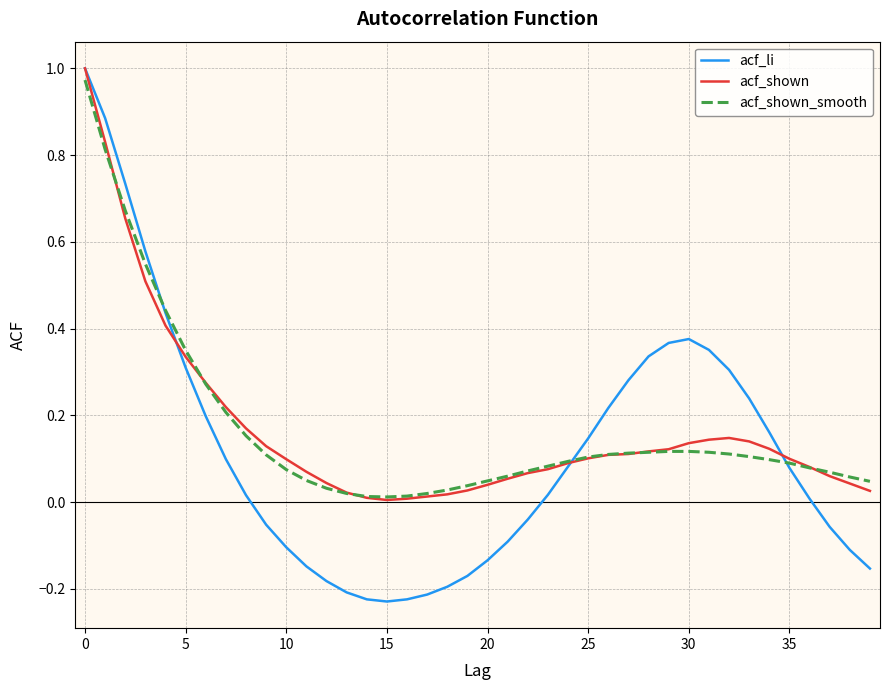

Is this an area chart (filled region under the line)?

No